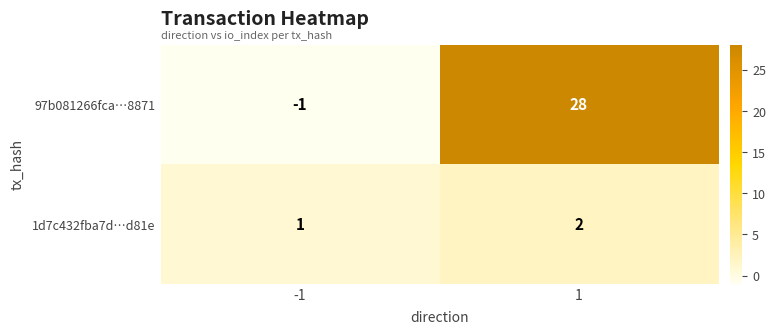

The value of 1d7c432fba7d…d81e at -1 is 1. True or false?

True